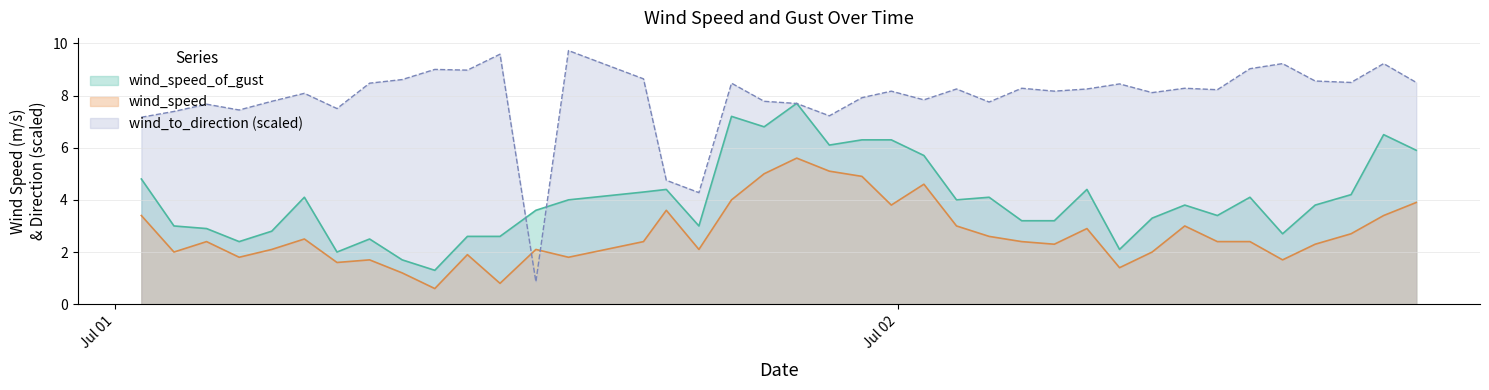

Which series has the widest spread of values?

wind_to_direction (scaled)